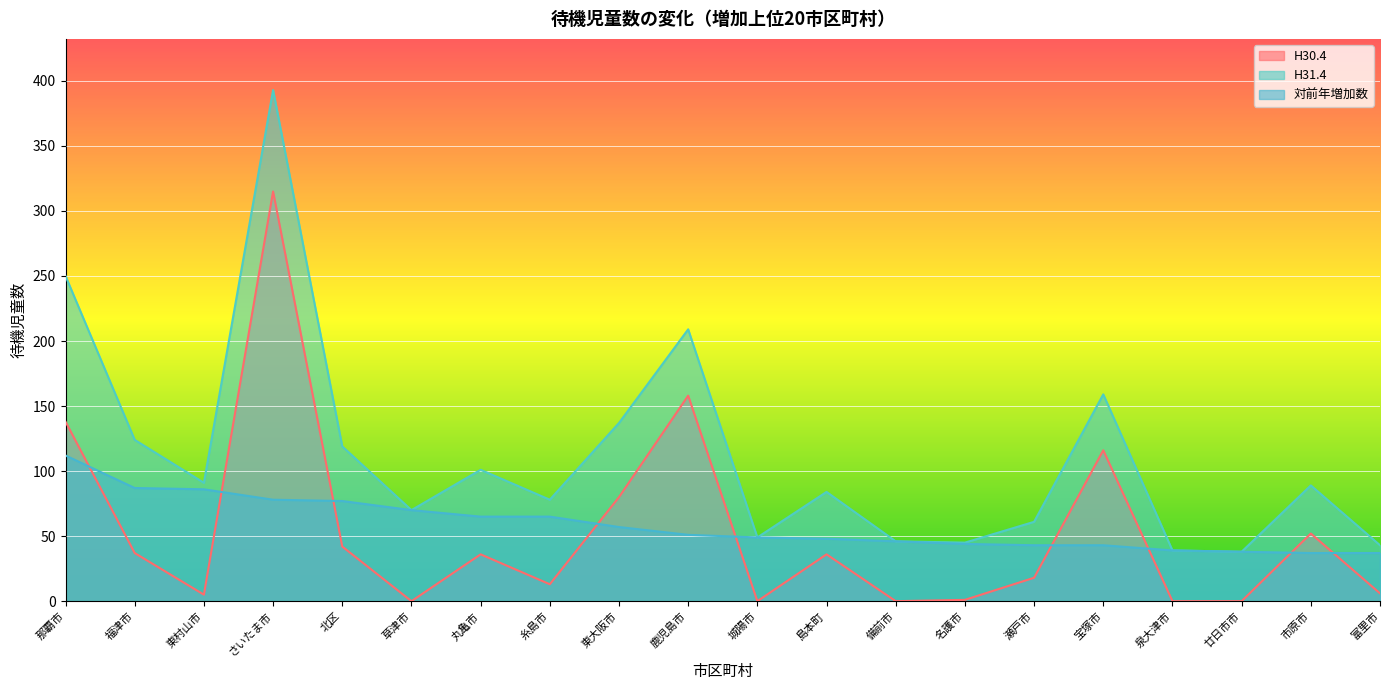

How many data points in Change are above 51?

9